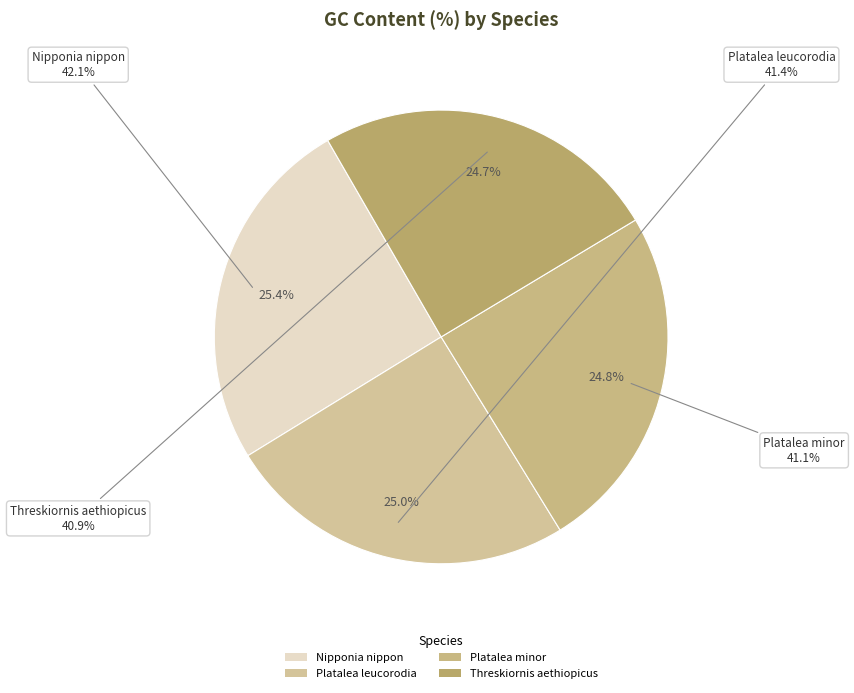

Is Platalea leucorodia the majority of the pie?

No